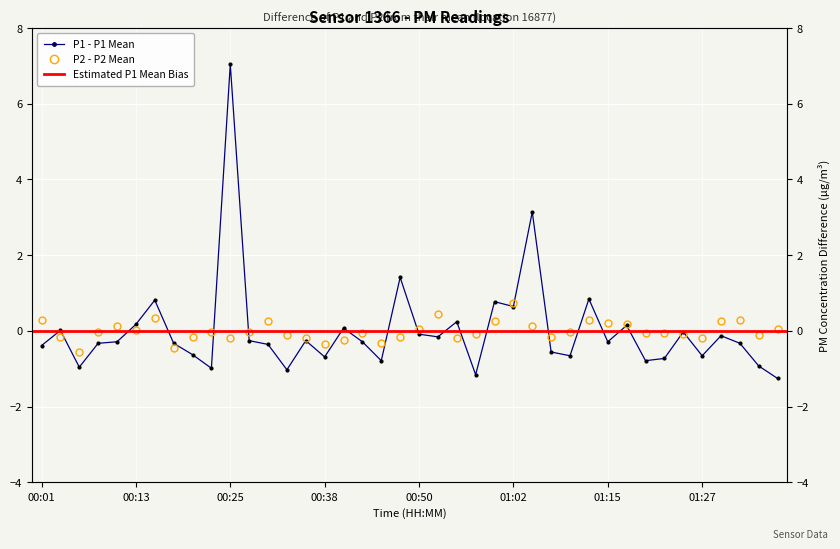

Is it true that P1 equals -0.4 at 00:28?

False